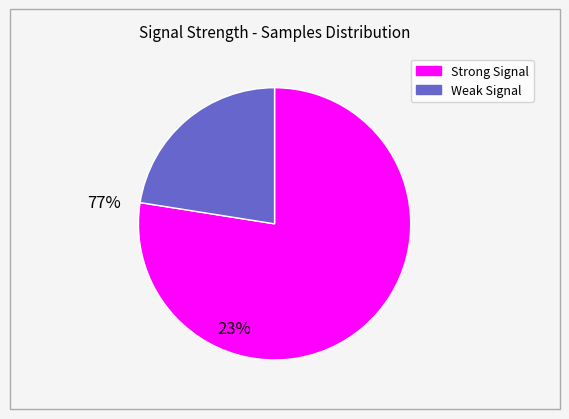

How many slices are in this pie chart?

2